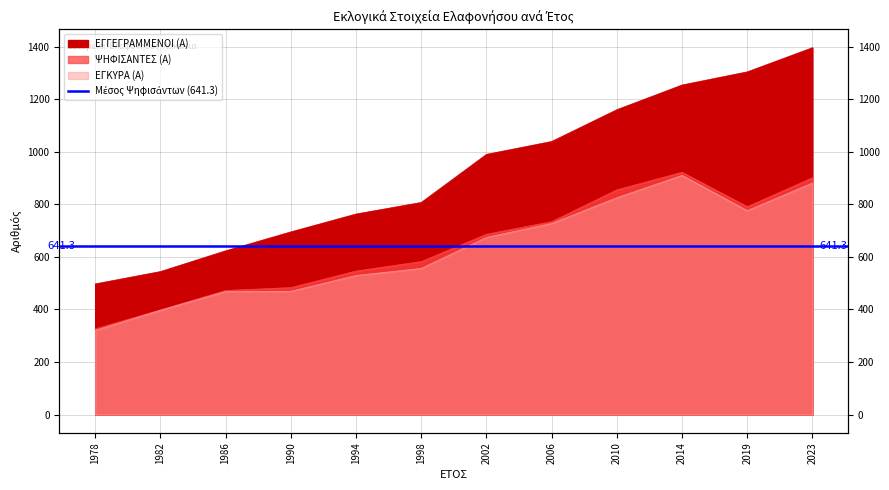

What is the minimum value for ΕΓΚΥΡΑ (Α)?

320